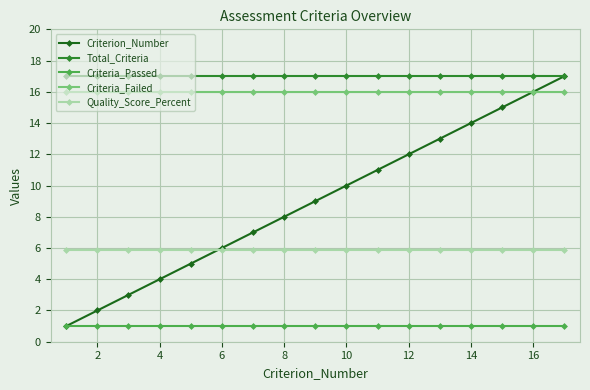

Which series has the largest total across all categories?

Total_Criteria